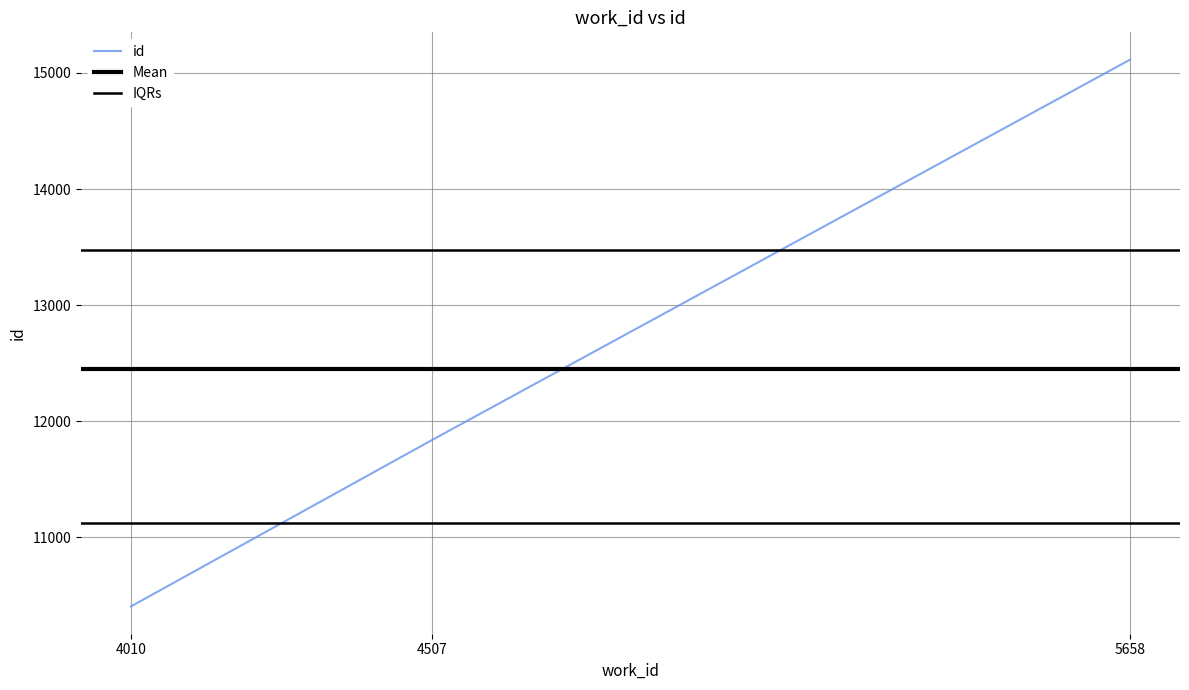

Is it true that the value at 4010 is 15330?

False